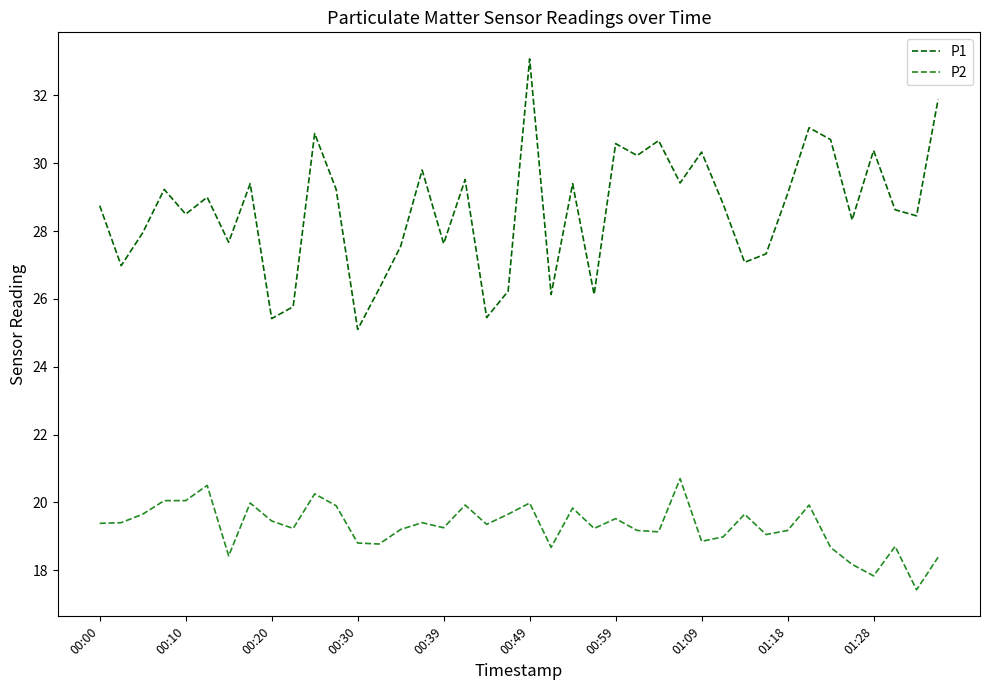

True or false: P2 and P1 intersect in this chart.

False